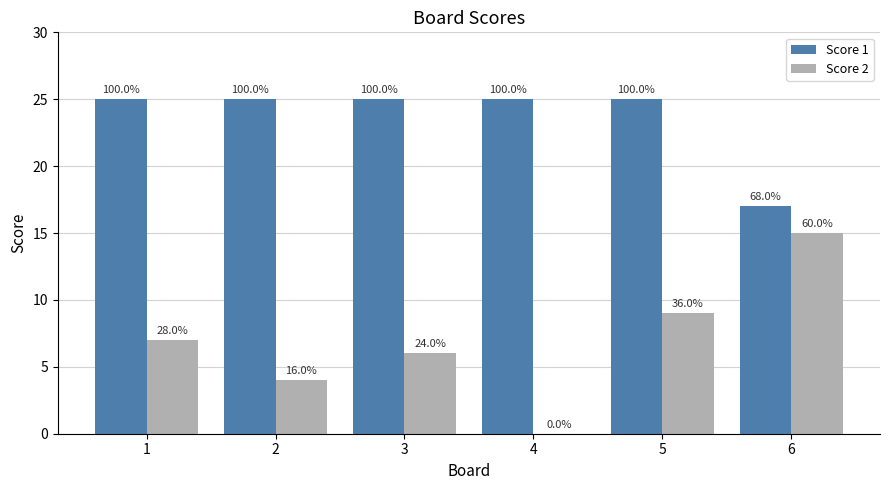

List the series in order of their overall mean, lowest first.

Score 2, Score 1